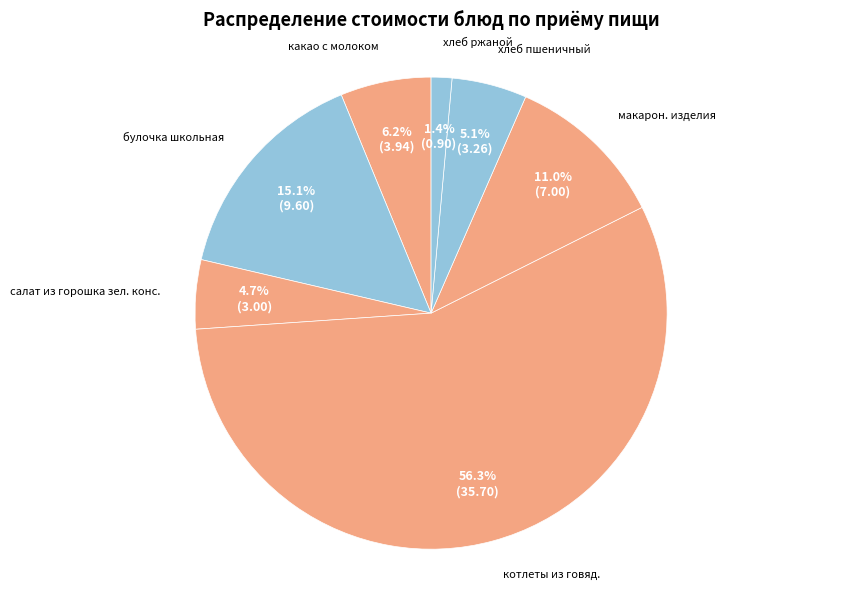

Does хлеб пшеничный account for over 50% of the chart?

No